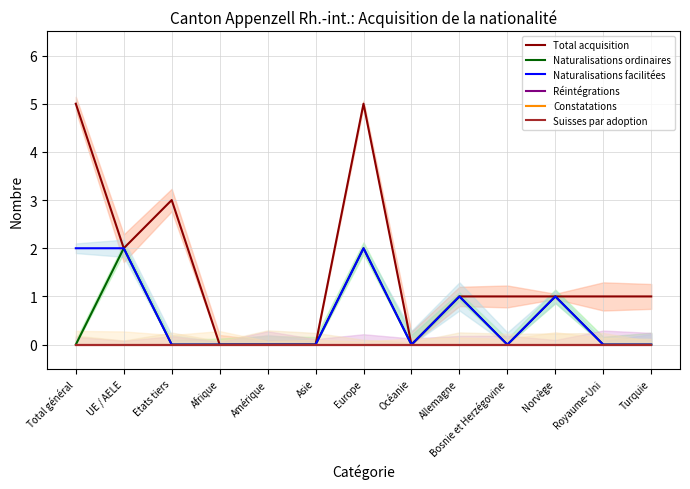

What is the label of the 1st point from the left?

Total général